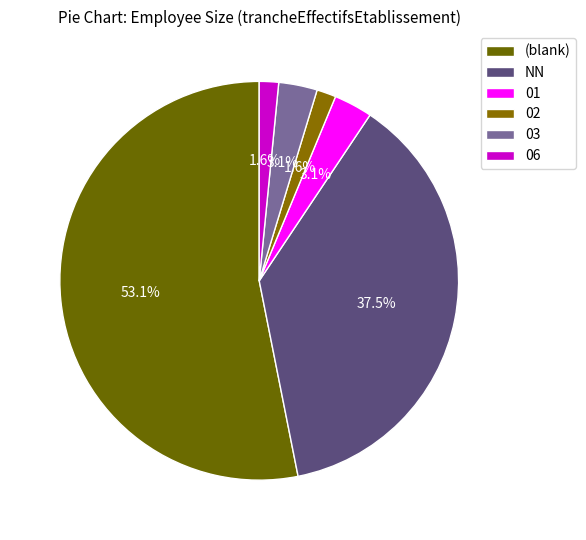

Count the number of slices in the pie.

6